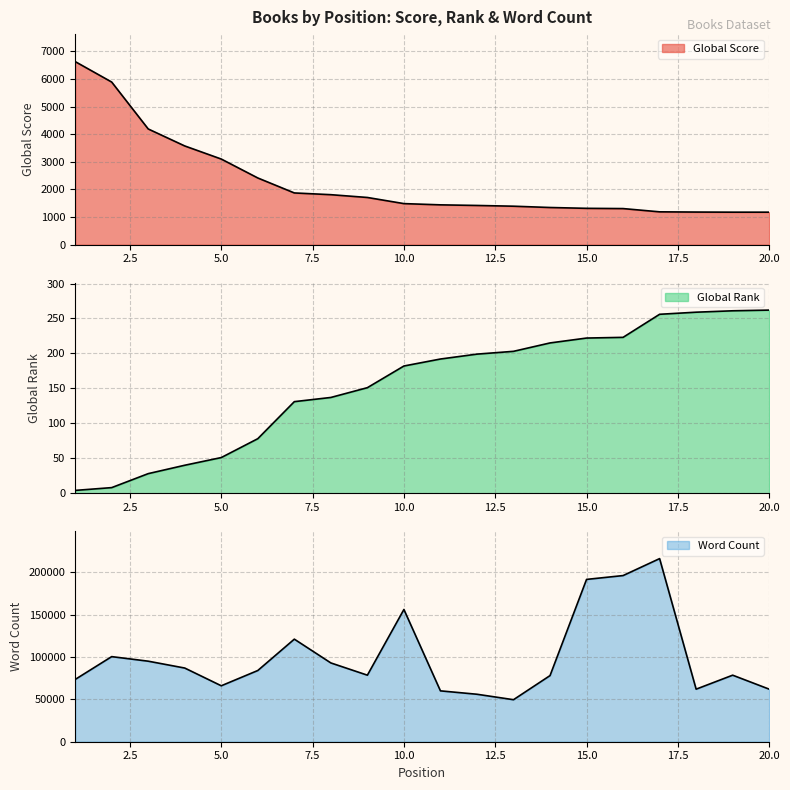

Which series has the largest total across all categories?

Word Count